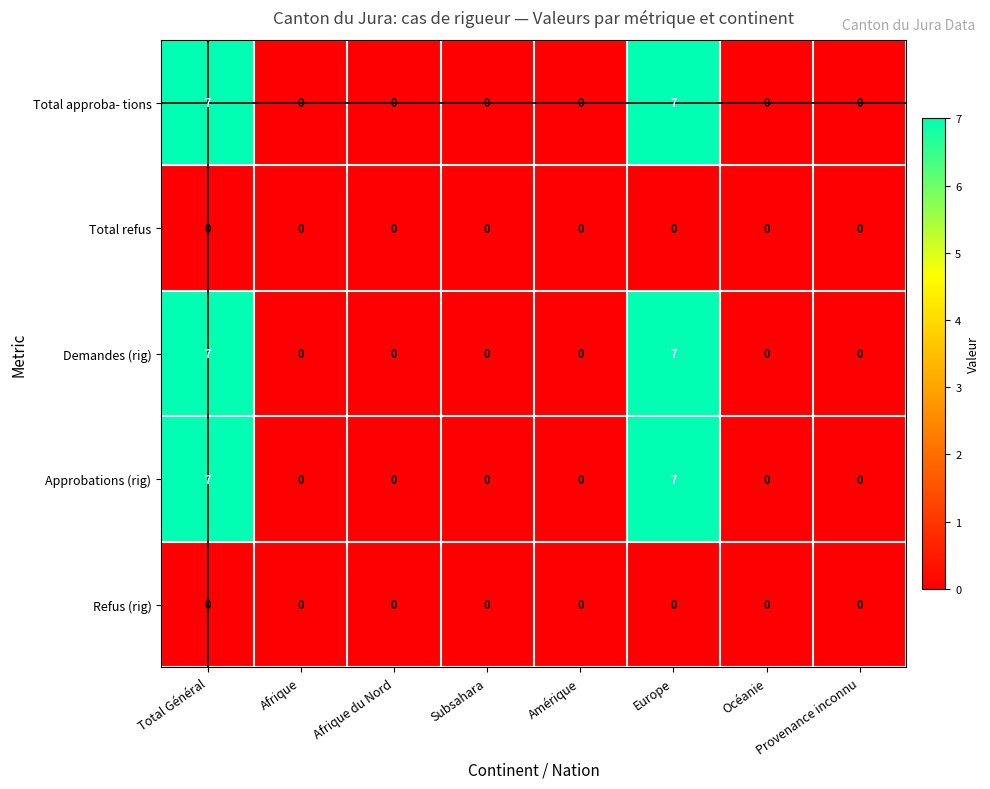

What is the maximum value shown in the chart?

7